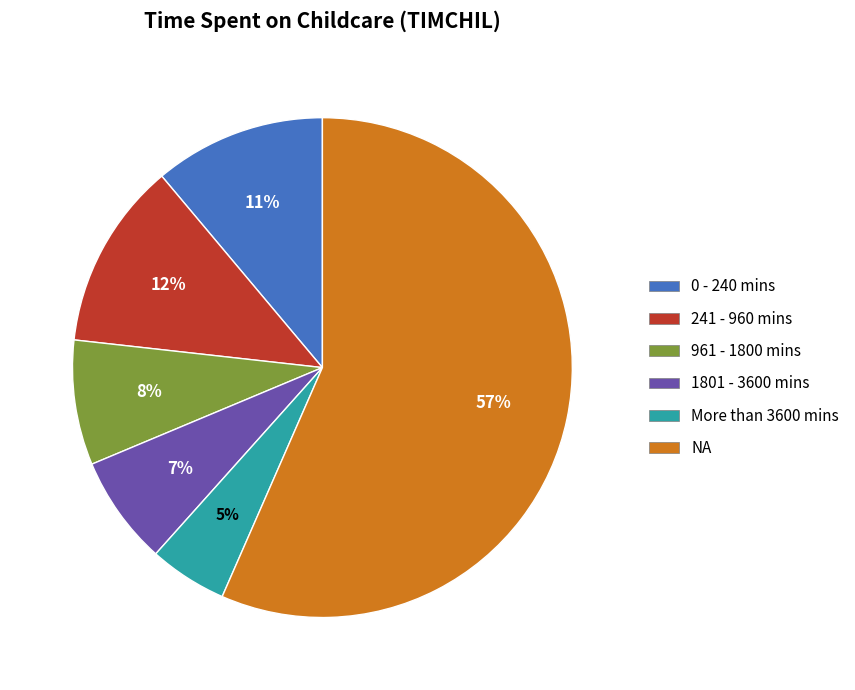

The 0 - 240 mins slice represents 20% of the pie. True or false?

False